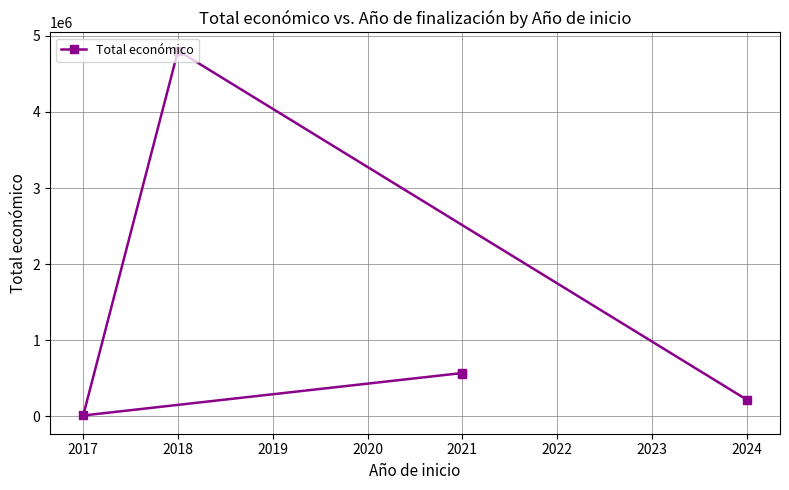

Does the chart have visible grid lines?

Yes